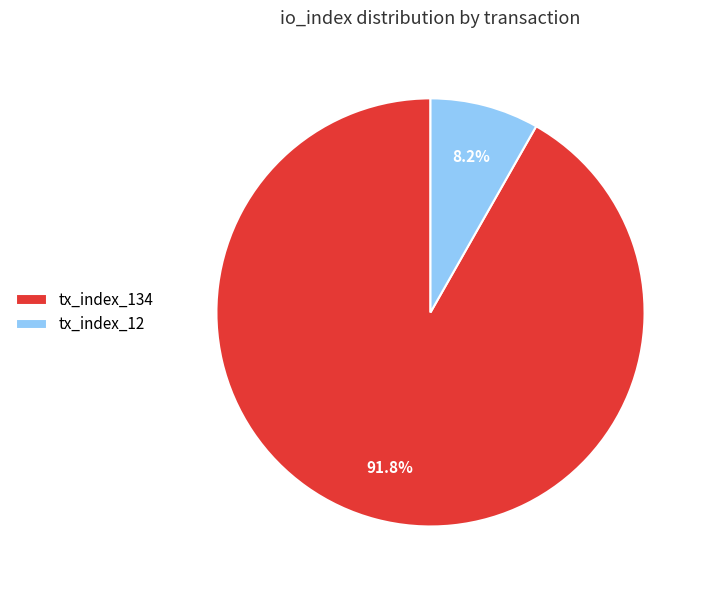

What is the smallest slice in the pie chart?

tx_index_12